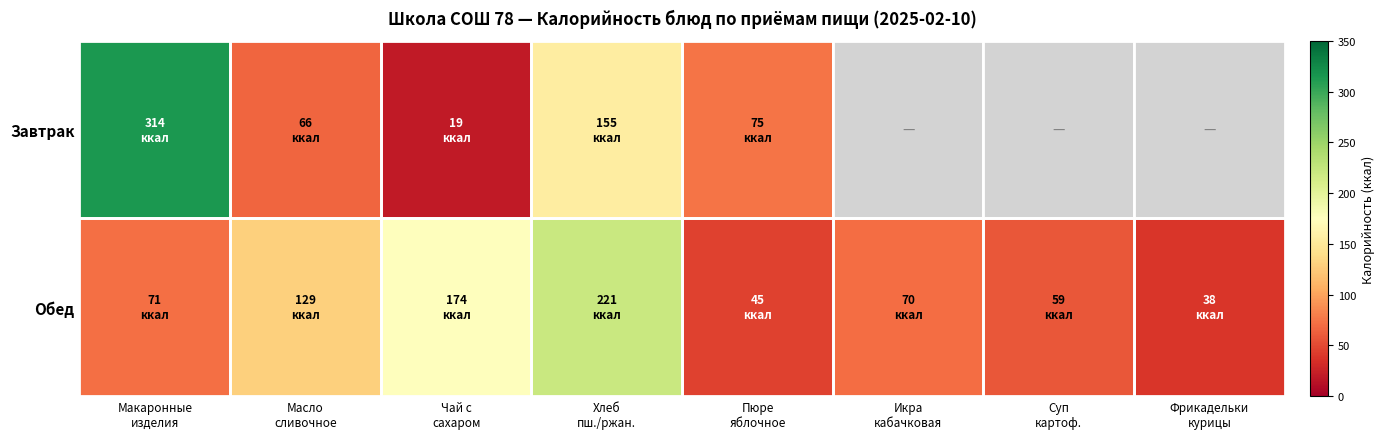

Is it true that Обед equals 129.0 at Масло сливочное?

True